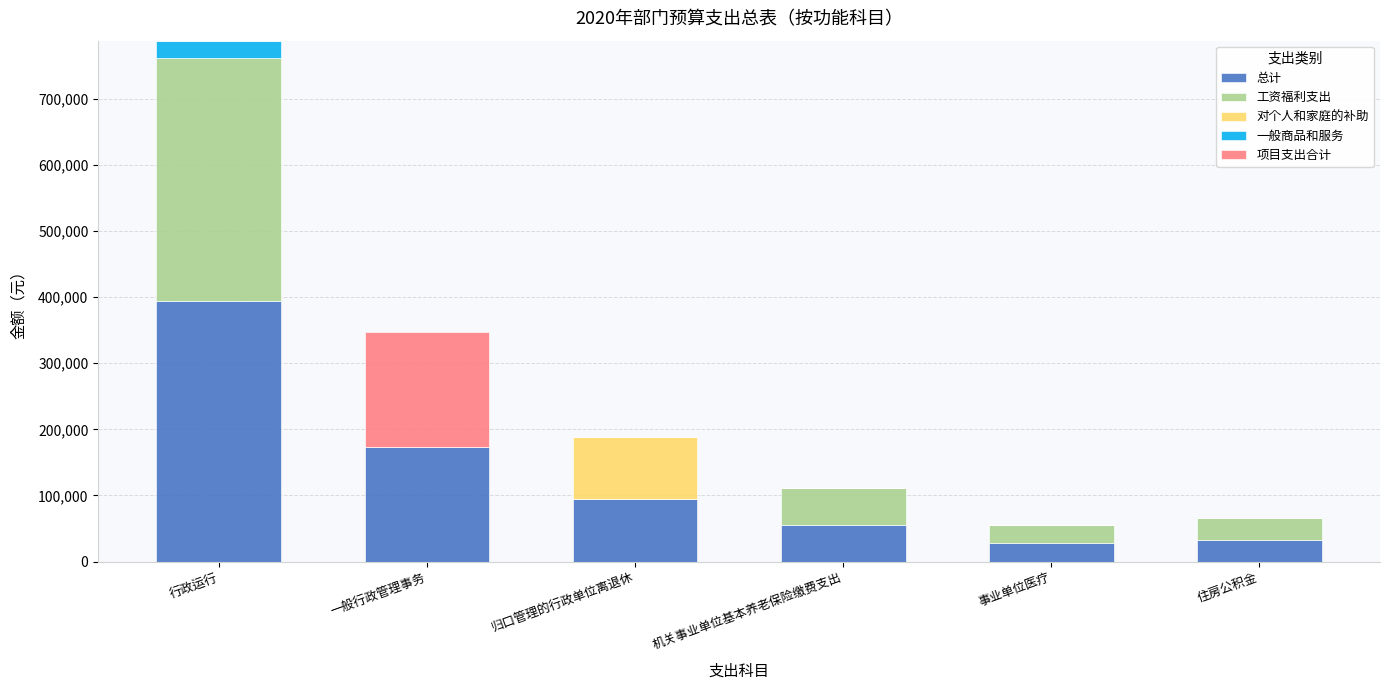

Does the chart contain stacked bars?

Yes